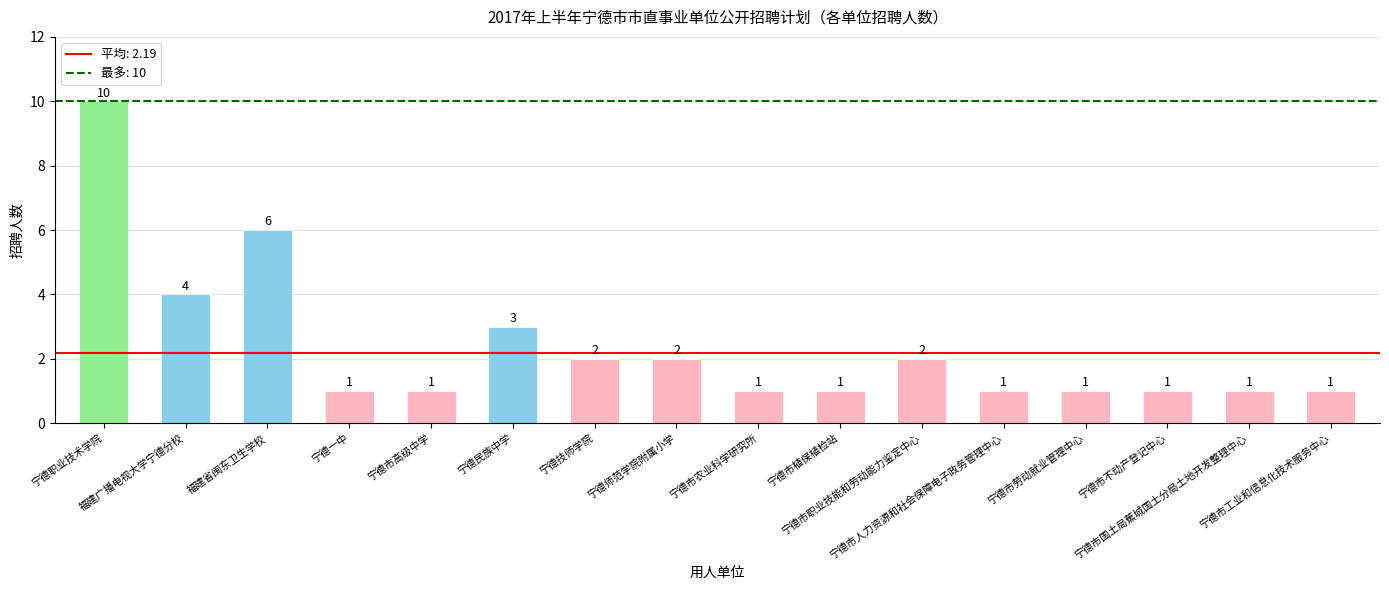

How many bars are there in total?

16